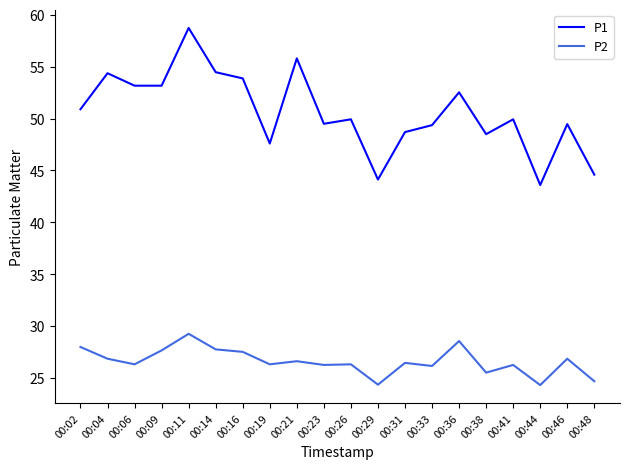

What is the difference between the highest and lowest values at 00:16?

26.3